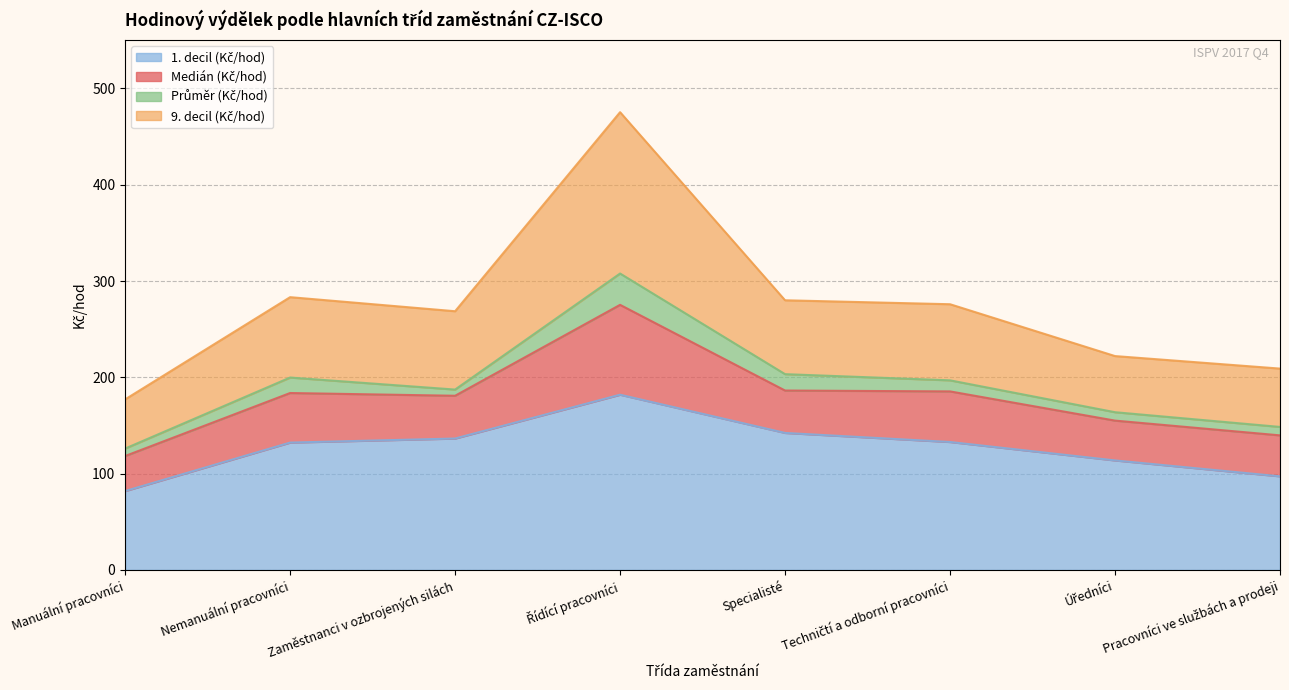

What is the minimum value shown in the chart?

81.9